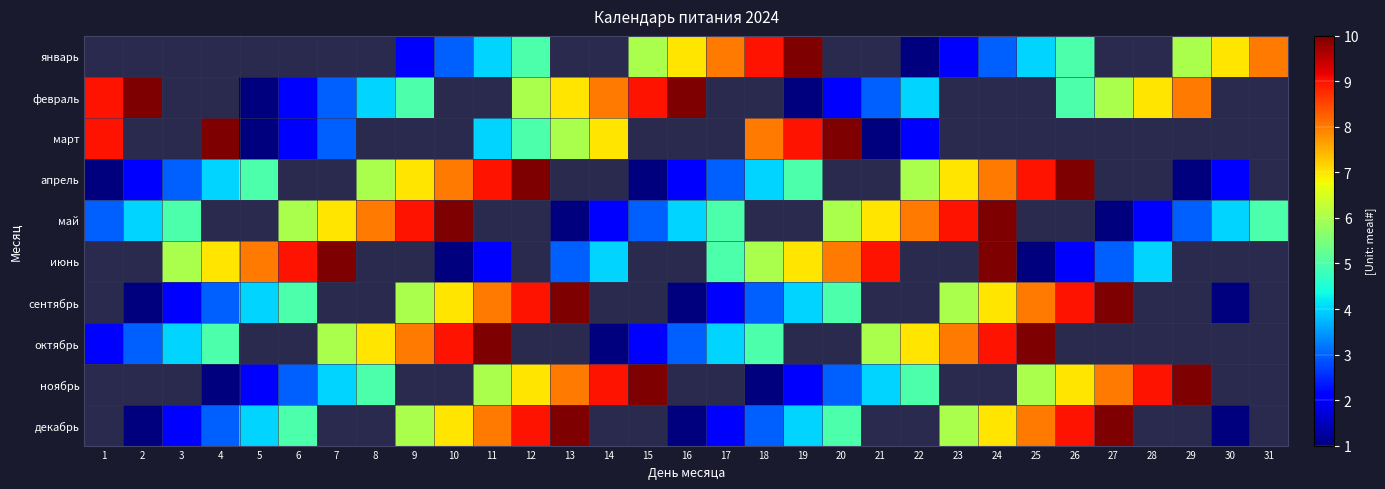

Where is март nearest to the value 5?

12